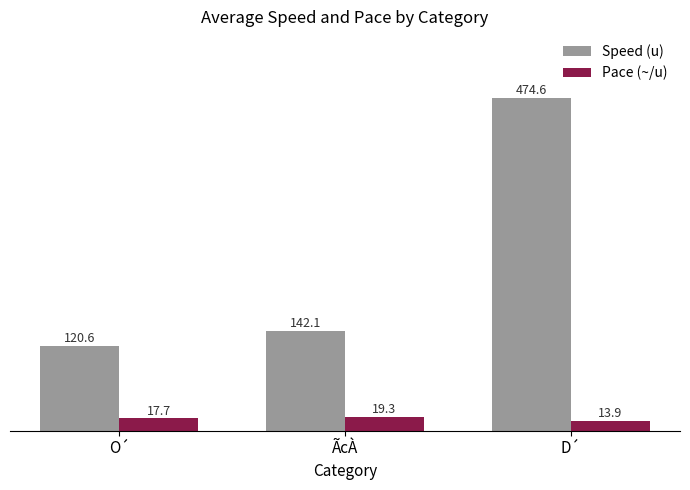

Is the value of Speed (u) at D´ greater than the value of Pace (~/u) at D´?

Yes